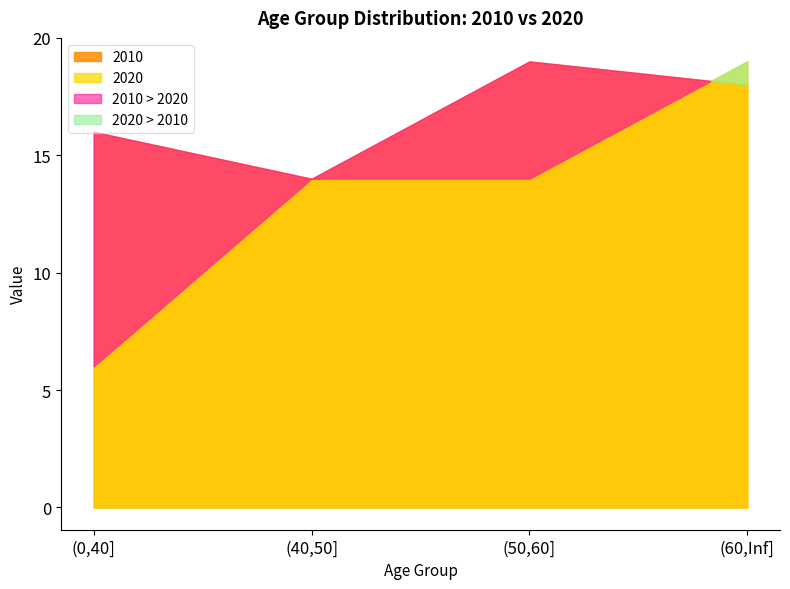

Between (0,40] and (40,50], which series saw the biggest shift?

2020